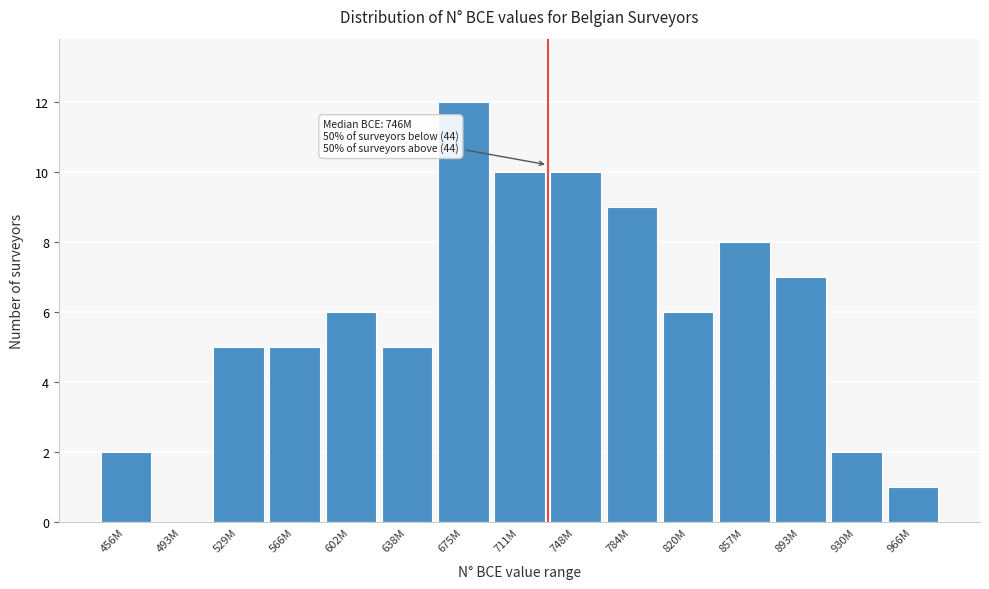

Reading right to left, list all the values displayed in this chart.

966M=1	930M=2	893M=7	857M=8	820M=6	784M=9	748M=10	711M=10	675M=12	638M=5	602M=6	566M=5	529M=5	493M=0	456M=2